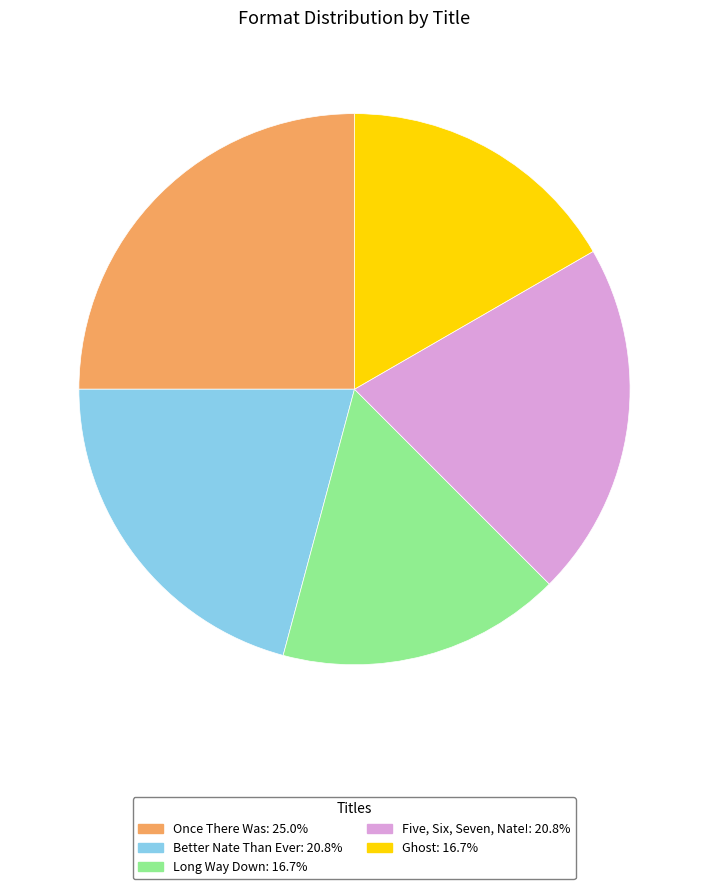

Is it true that Once There Was is 25% of the pie?

True